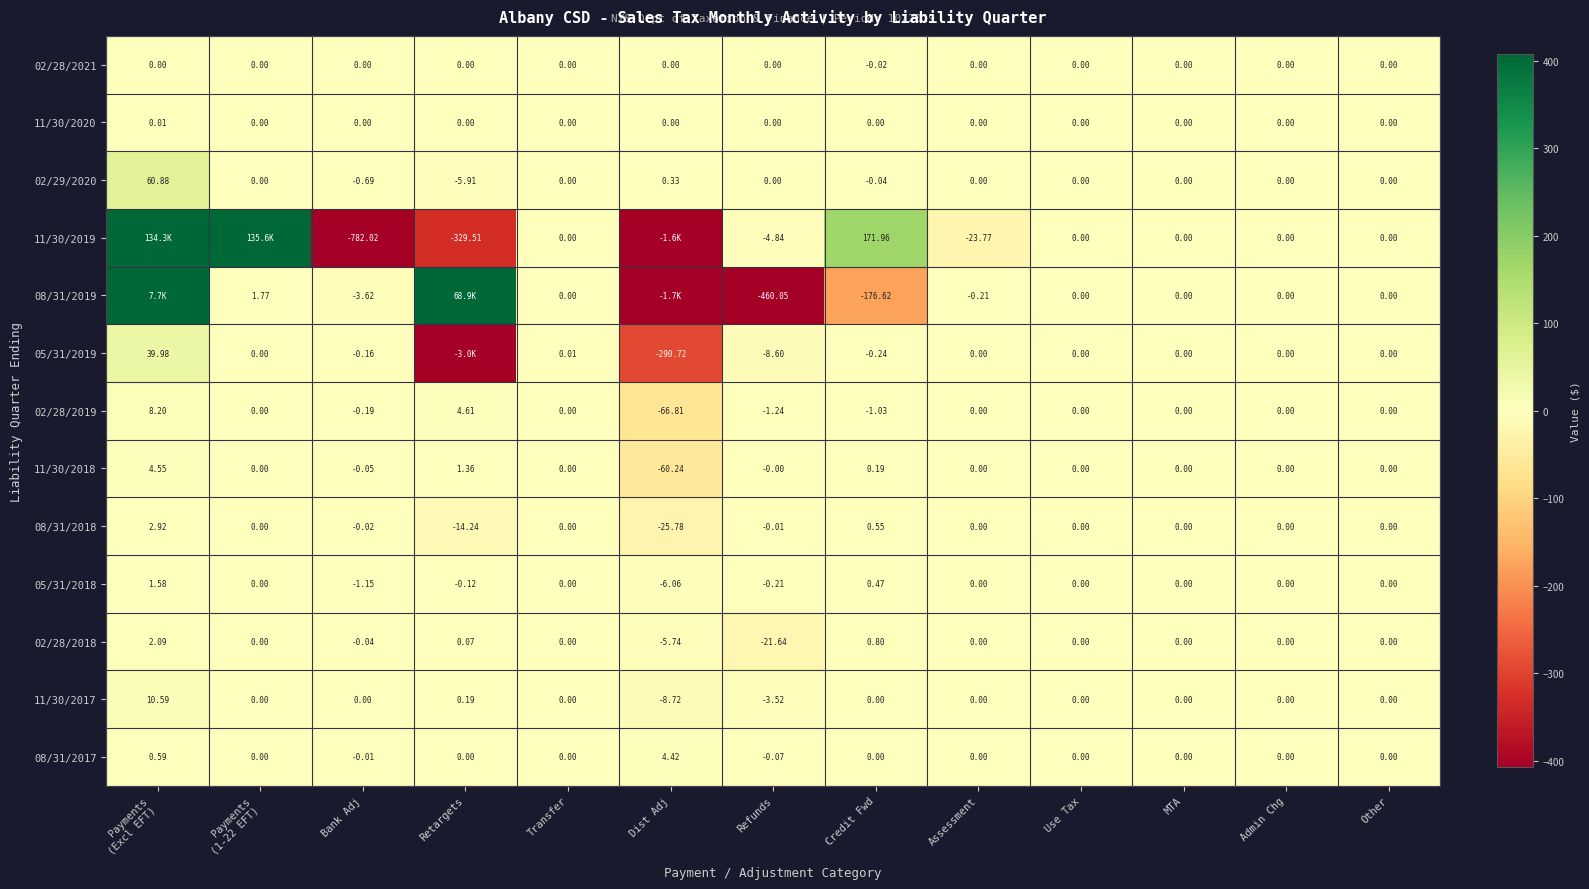

What is the average value of the 11/30/2017 series?

-0.1